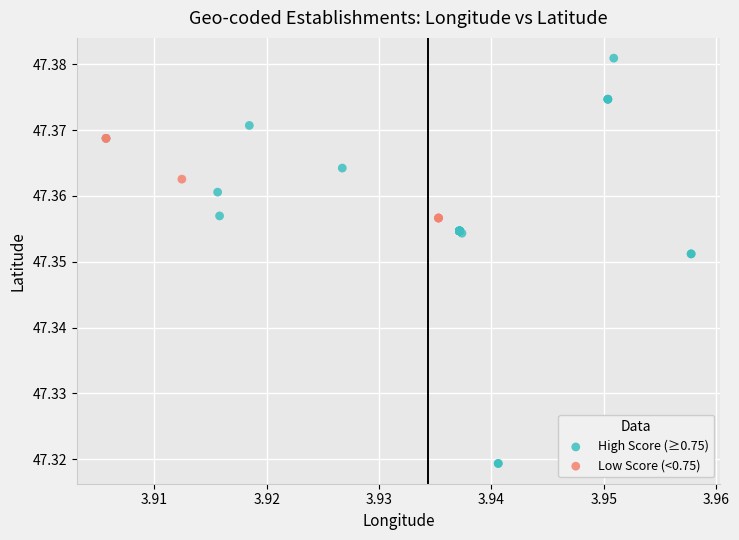

What are all the series names shown in the legend?

High Score (≥0.75), Low Score (<0.75)